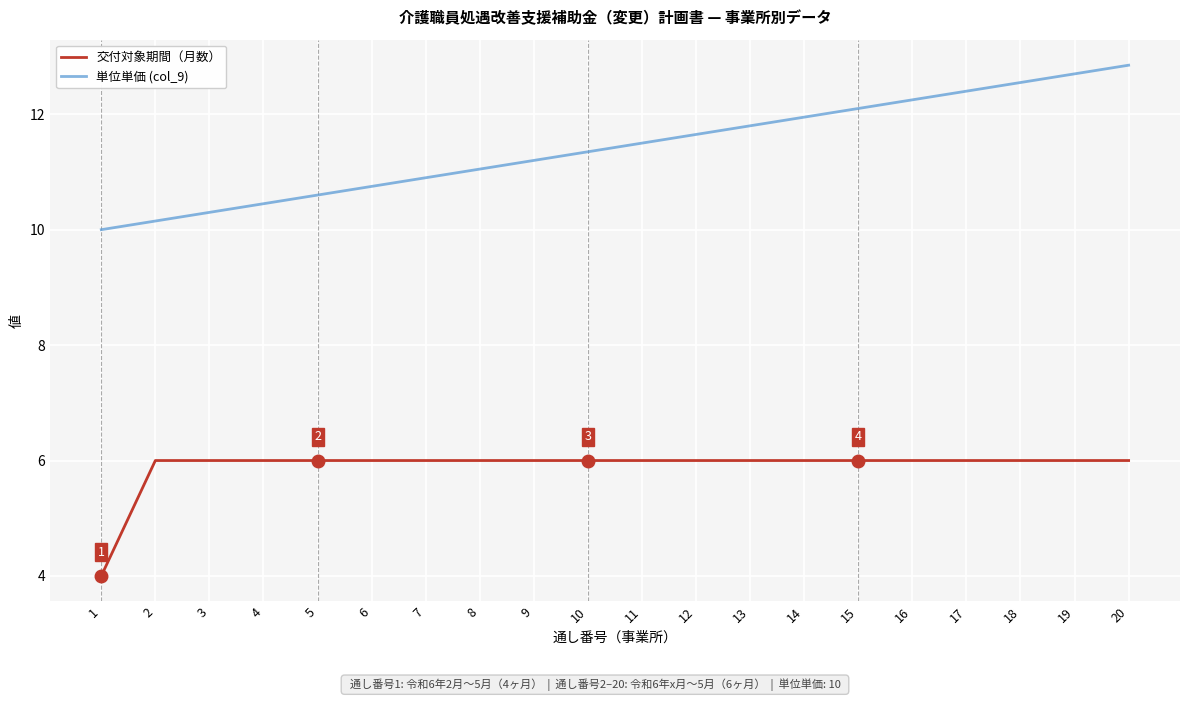

Rank the series at 3 from lowest to highest value.

交付対象期間（月数）, 単位単価 (col_9)